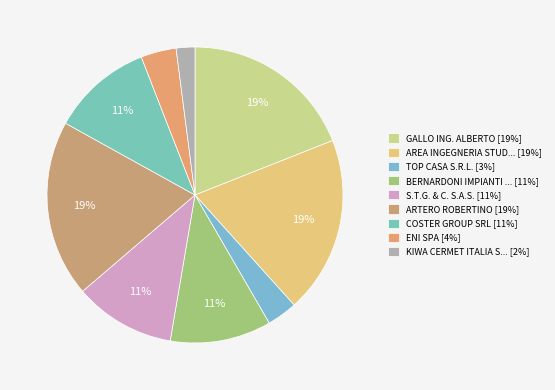

How many segments does this pie chart have?

9